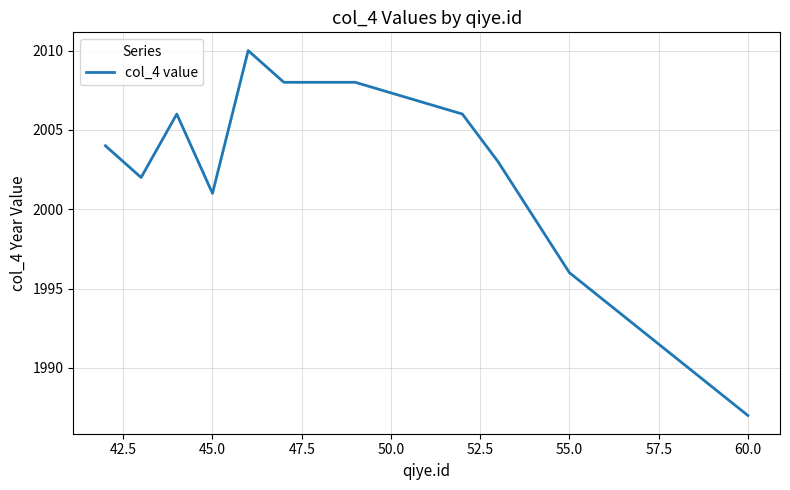

Does the chart display data point markers on the line(s)?

No